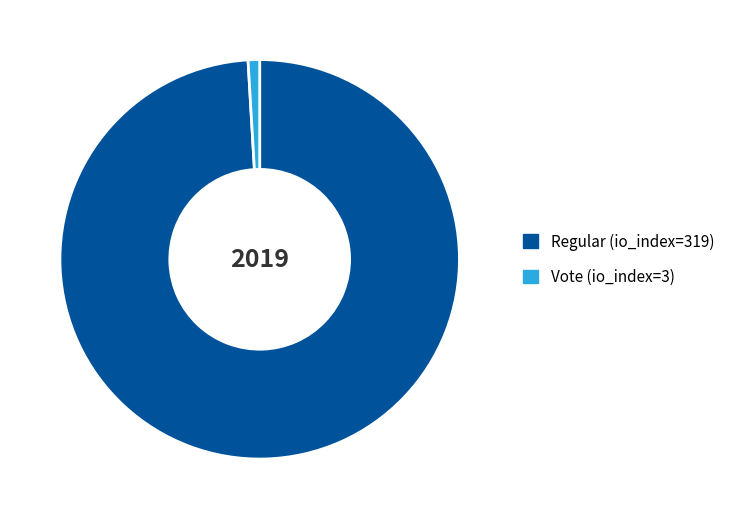

Combined, do Regular (io_index=319) and Vote (io_index=3) account for over 50%?

Yes